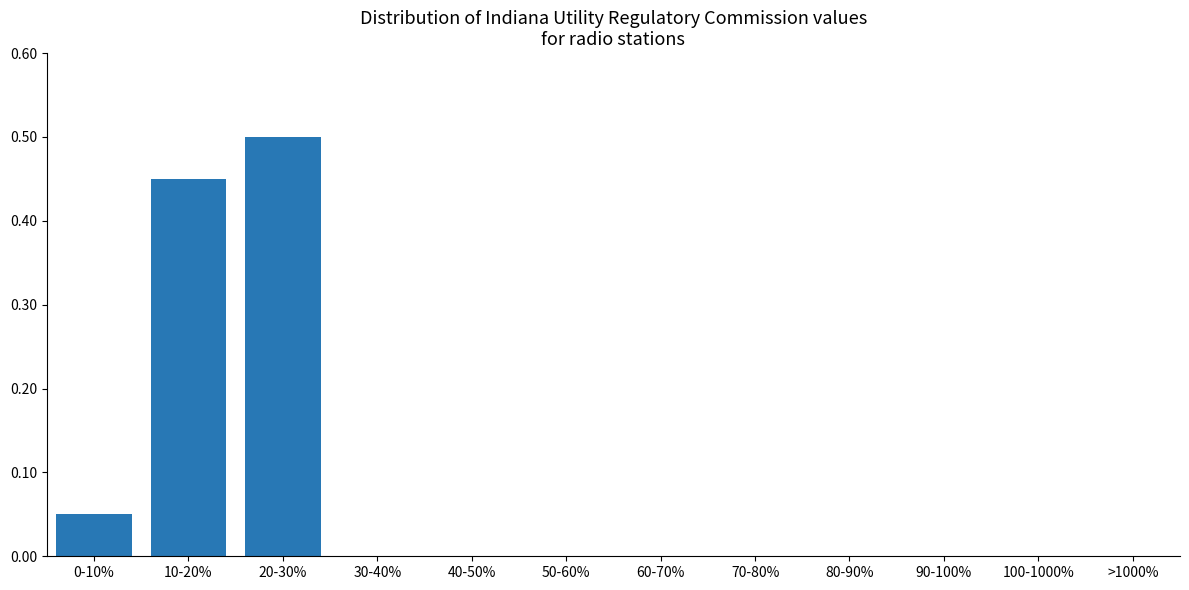

The value at 50-60% is 0.2. True or false?

False